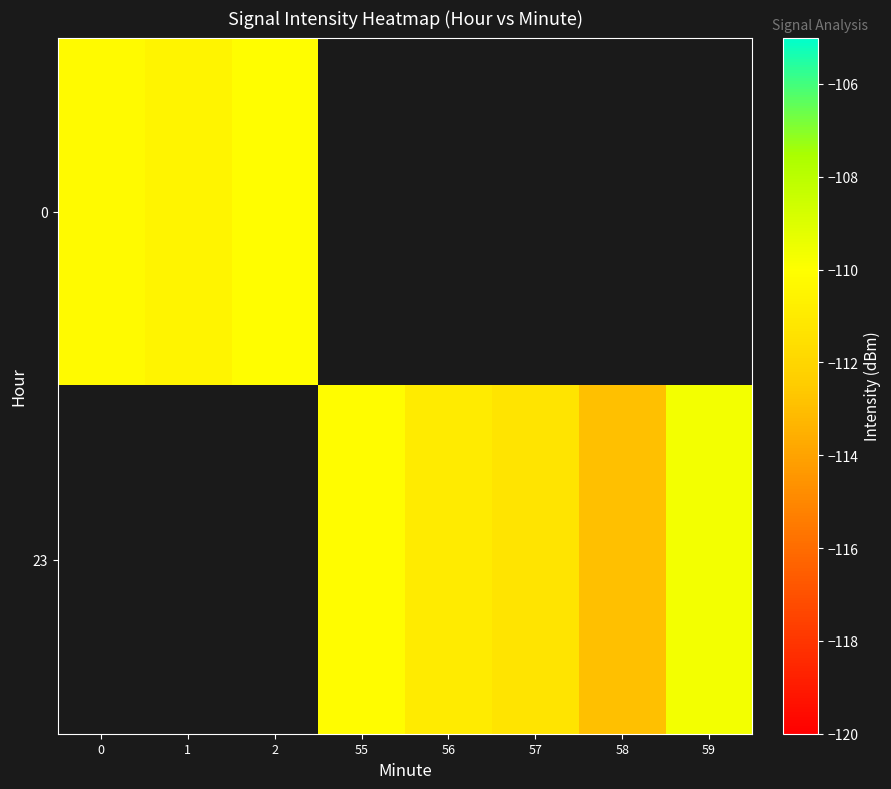

The value of 23 at 58 is -173.8. True or false?

False